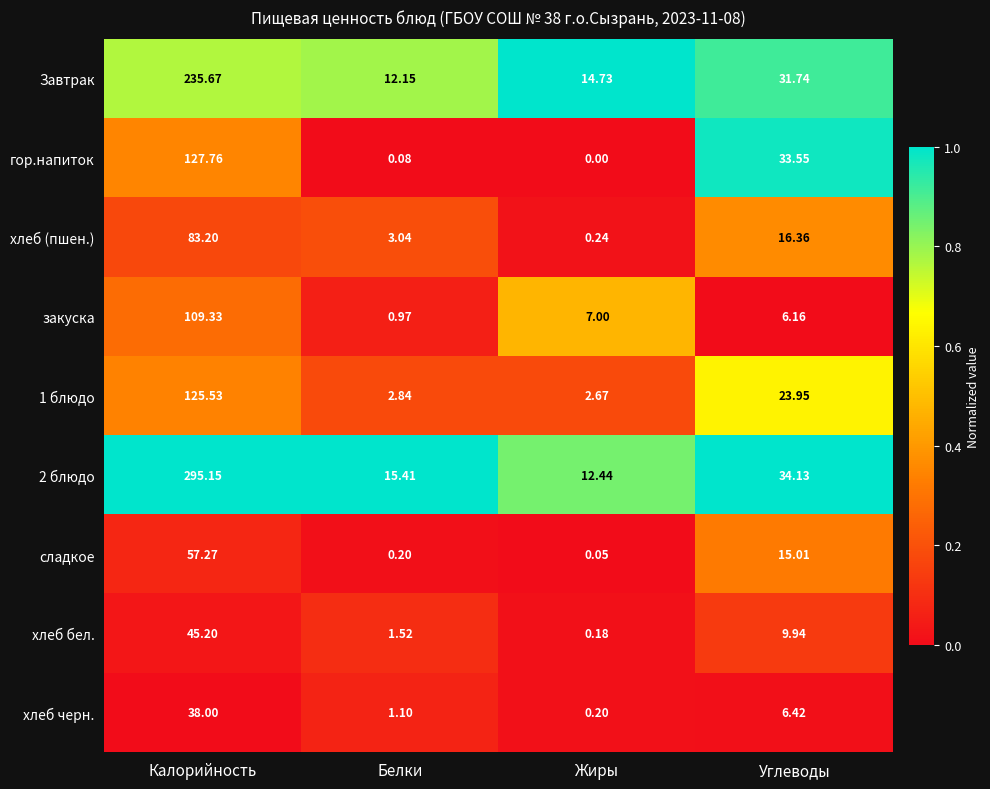

Between Белки and Жиры, which series saw the biggest shift?

закуска